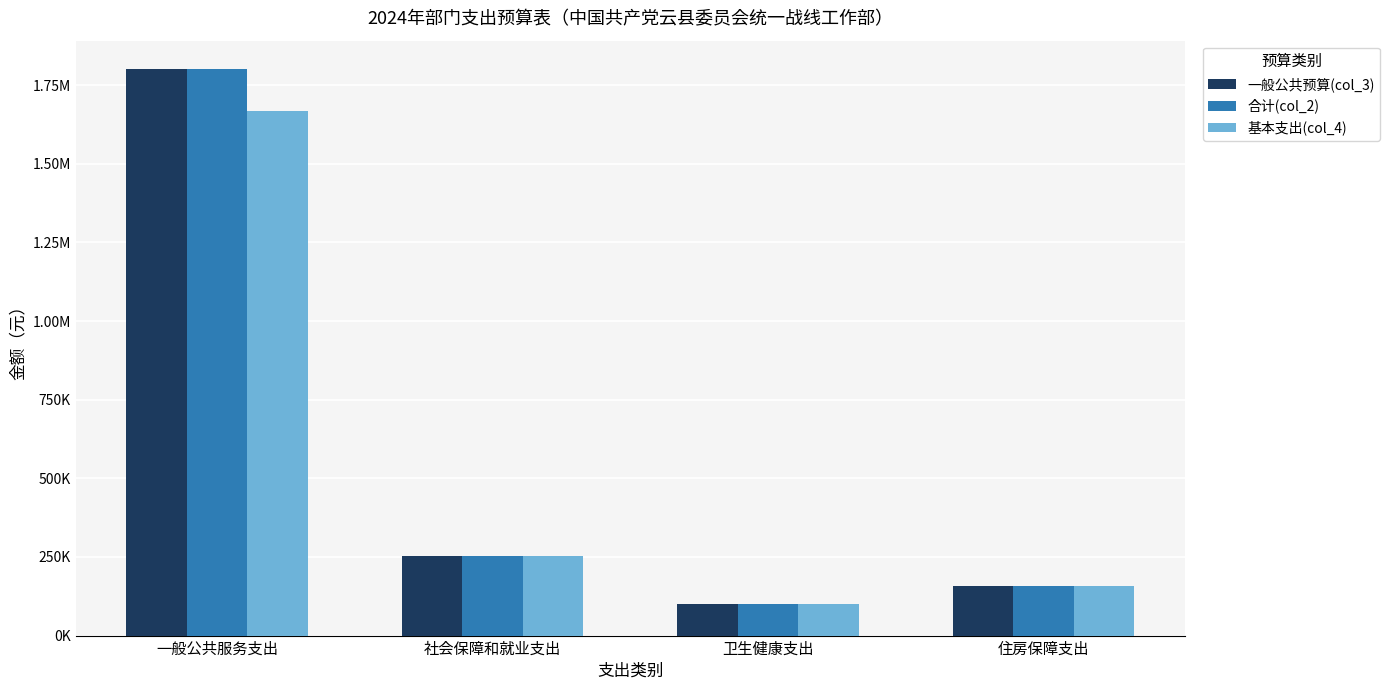

Reading left to right, list all the values displayed in this chart.

一般公共预算(col_3): 1801353.3	253241.1	99137.0	156751.2
合计(col_2): 1801353.3	253241.1	99137.0	156751.2
基本支出(col_4): 1669353.3	253241.1	99137.0	156751.2